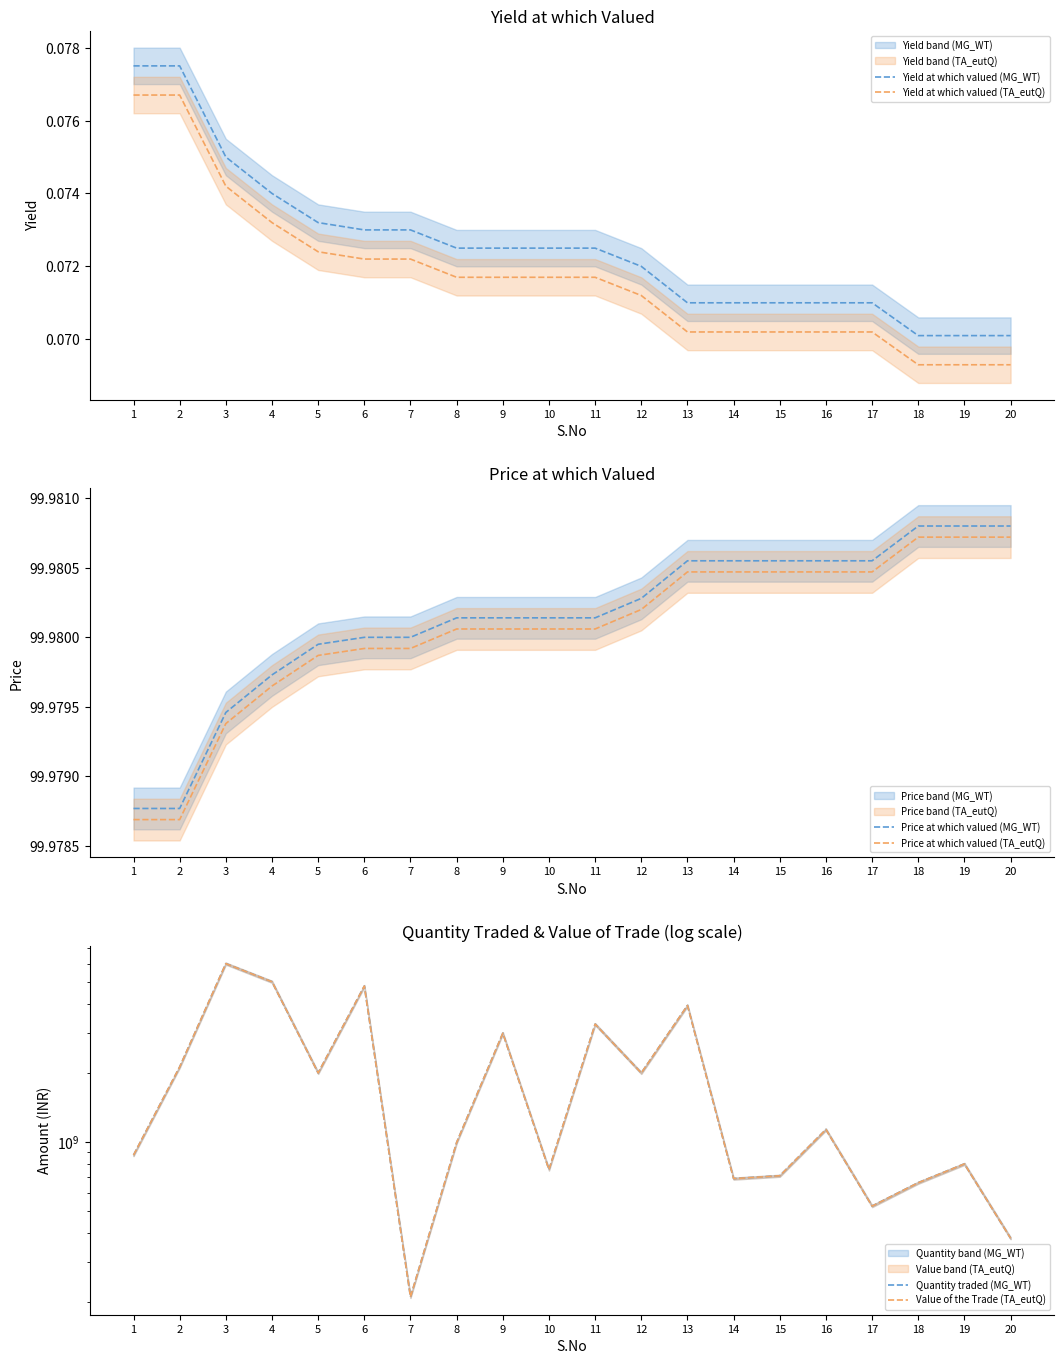

Which label corresponds to the largest value in the chart?

3